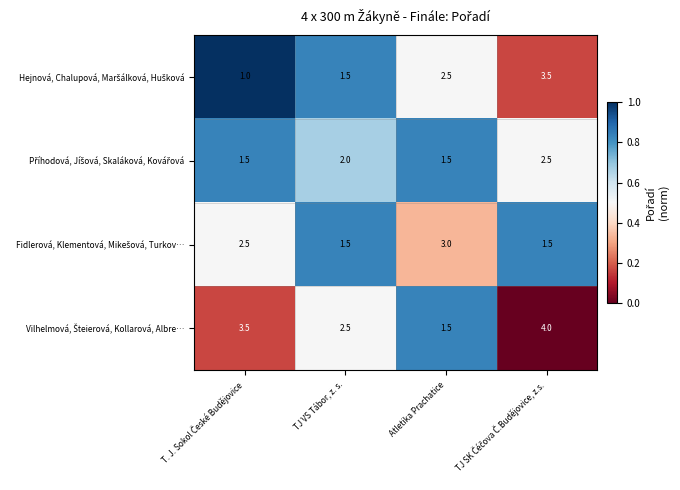

How many data points does each series have?

4